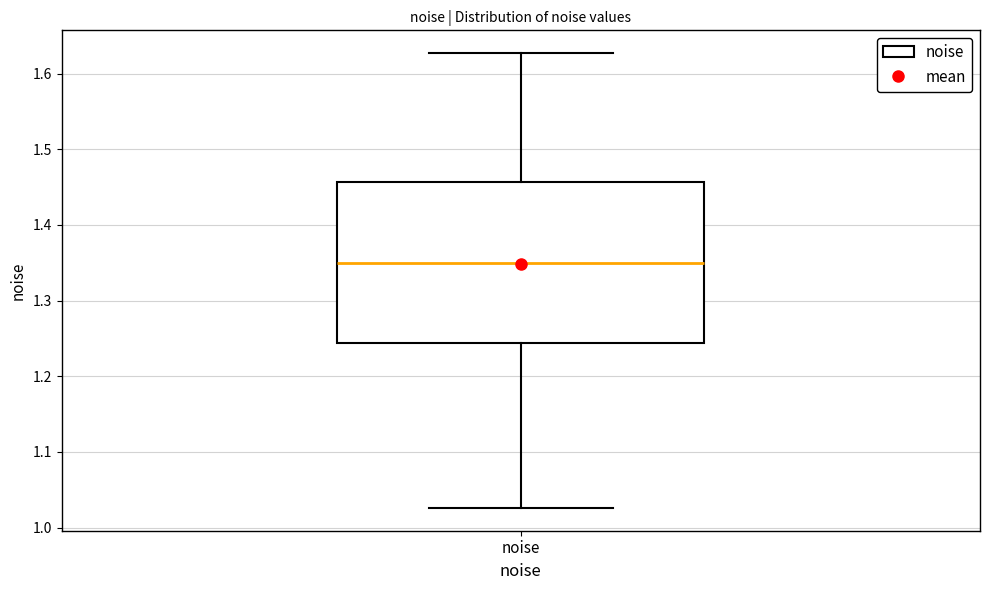

Transcribe this box plot: give where the median line is, the range the box spans, and where the two whiskers end, as read against the y-axis. The values are not printed on the chart, so give them approximately, as read against the axis.

median 1.35, box 1.24 to 1.46, whiskers 1.03 to 1.63